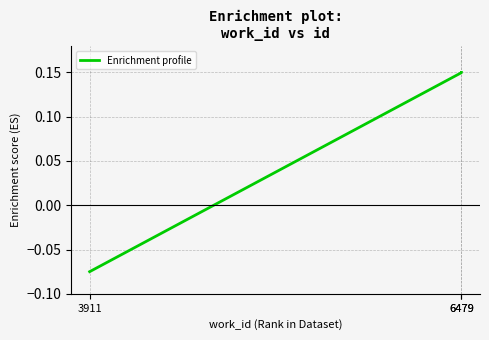

At which category does the chart reach its minimum across all series?

3911